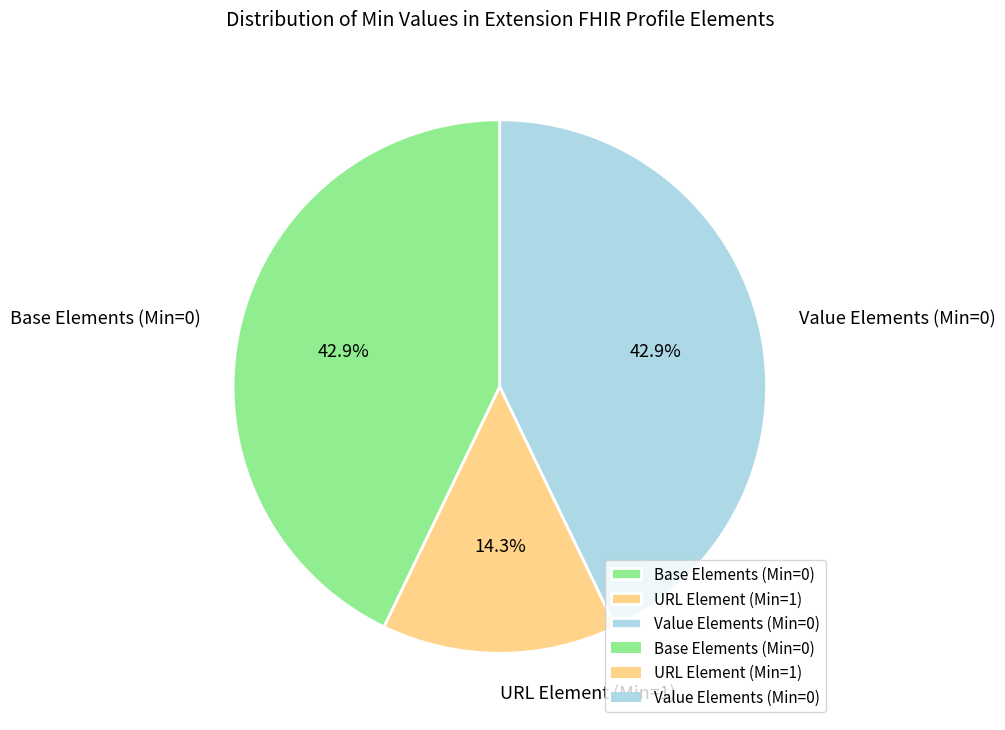

Count the number of slices in the pie.

3